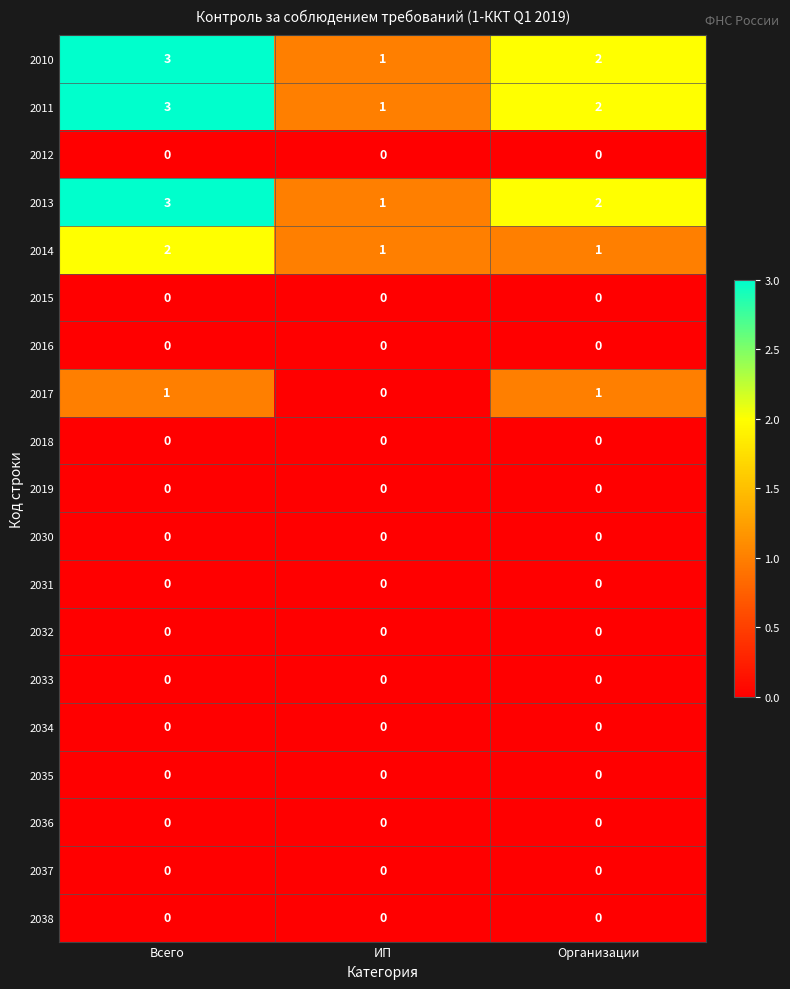

At which category is the sum across all series the highest?

Всего